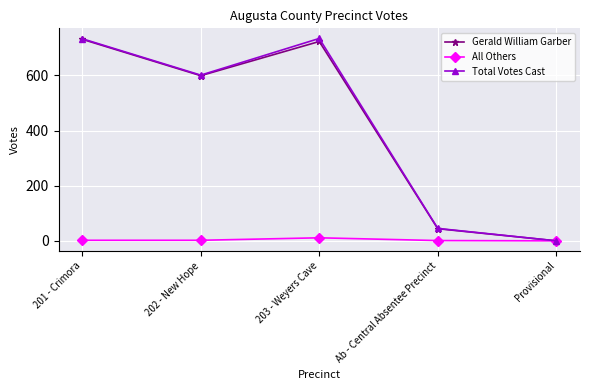

Is it true that Total Votes Cast equals 513 at 203 - Weyers Cave?

False